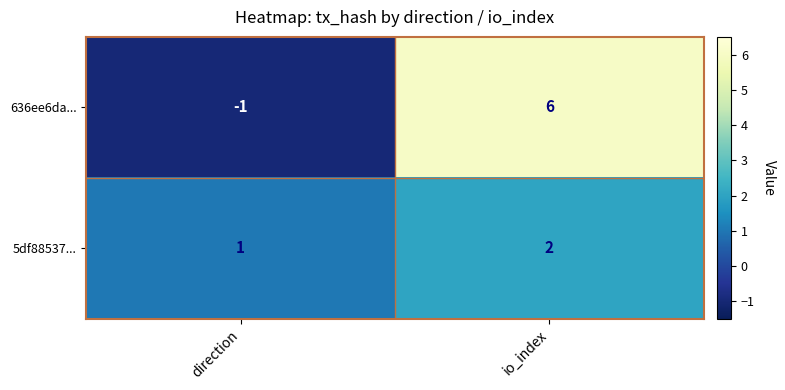

Is the value of 5df88537... at io_index greater than the value of 636ee6da... at direction?

Yes